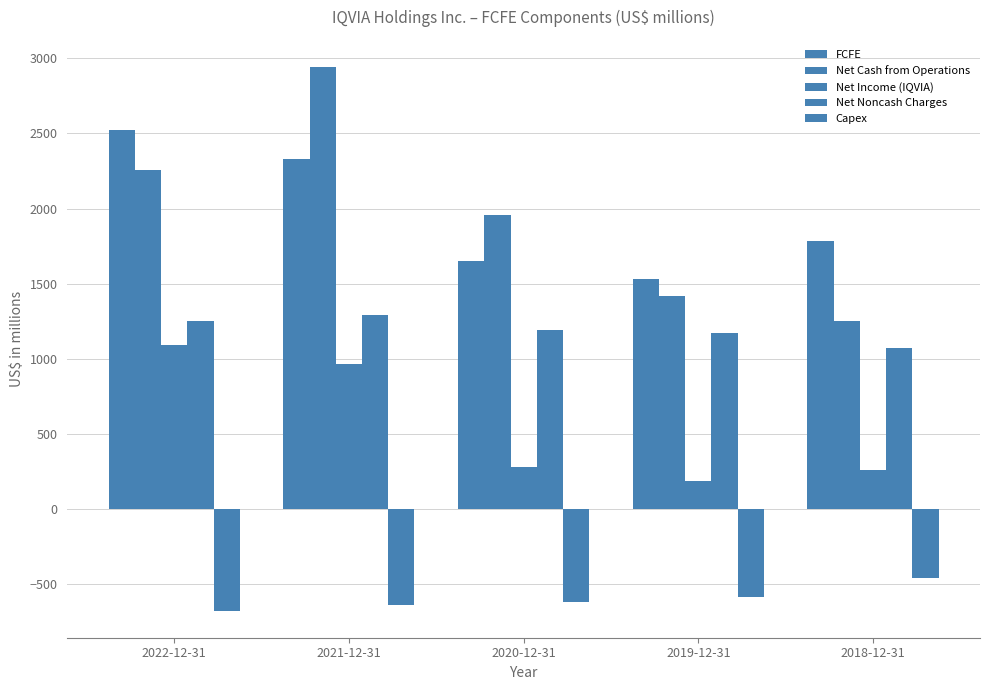

Which series changed the most between 2022-12-31 and 2020-12-31?

FCFE